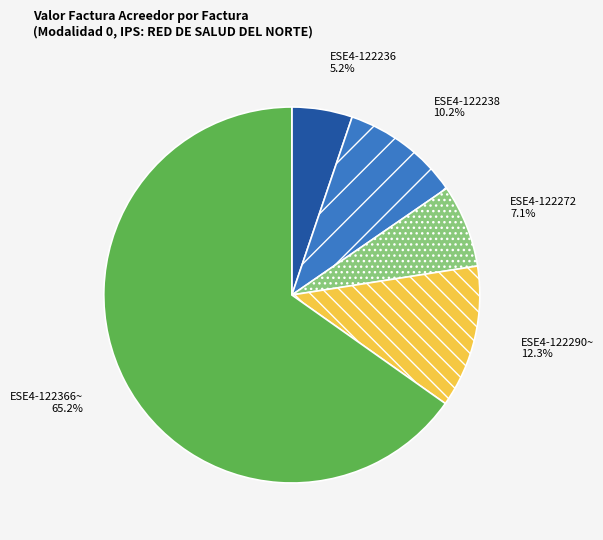

Is there a majority slice in this chart?

Yes